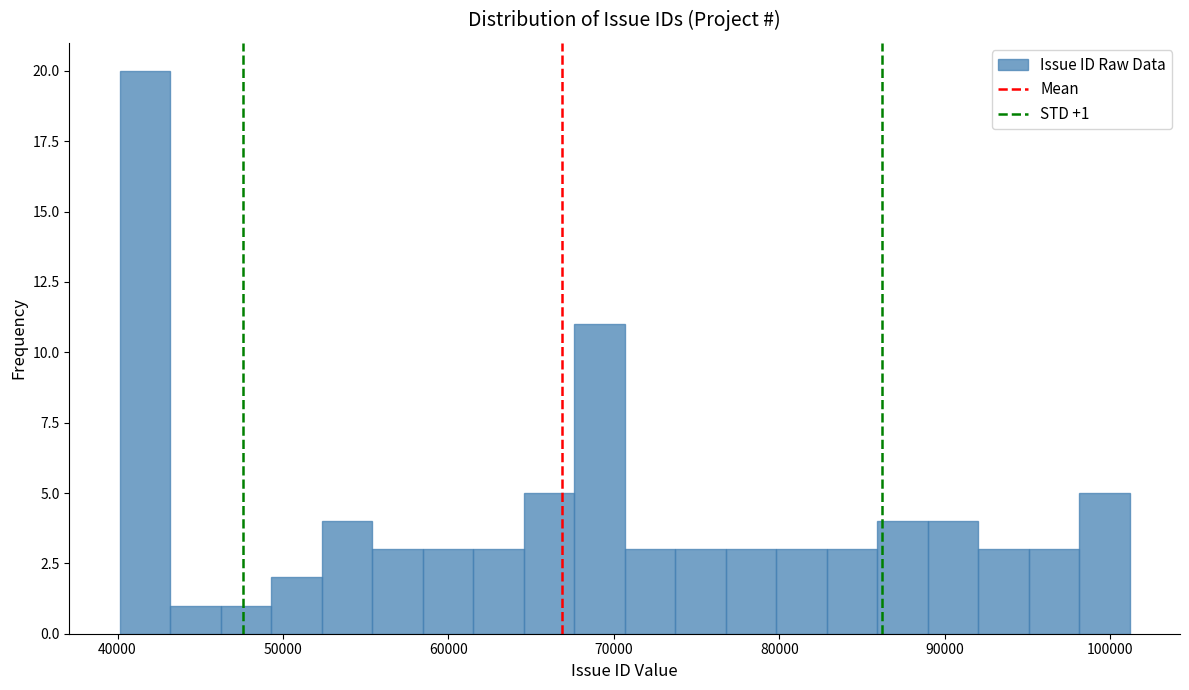

Around what value on the x-axis is the tallest bar? Give the approximate position of its centre, as read against the axis.

42000